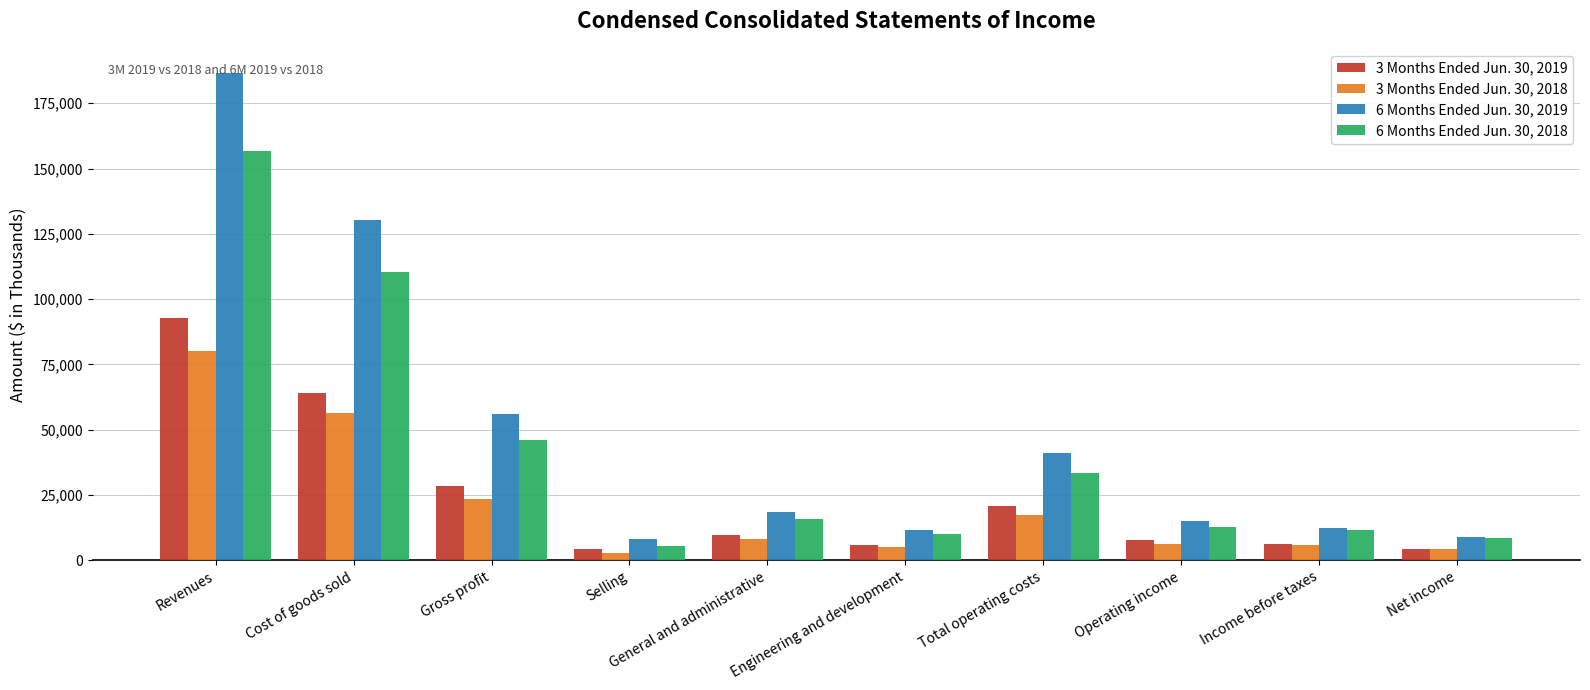

The 6 Months Ended Jun. 30, 2018 series shows 65335 at Revenues. True or false?

False